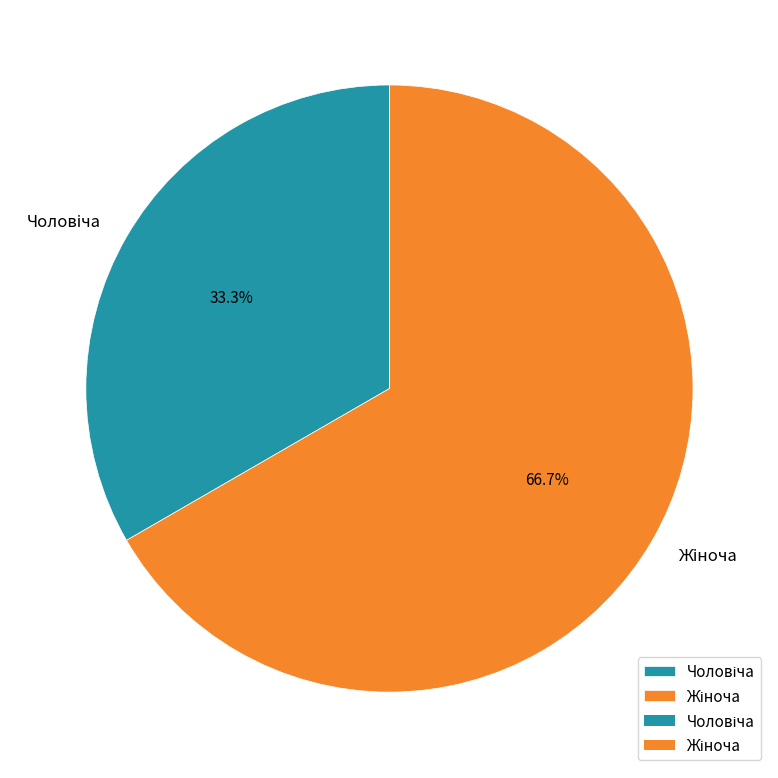

Does any single category account for the majority?

Yes